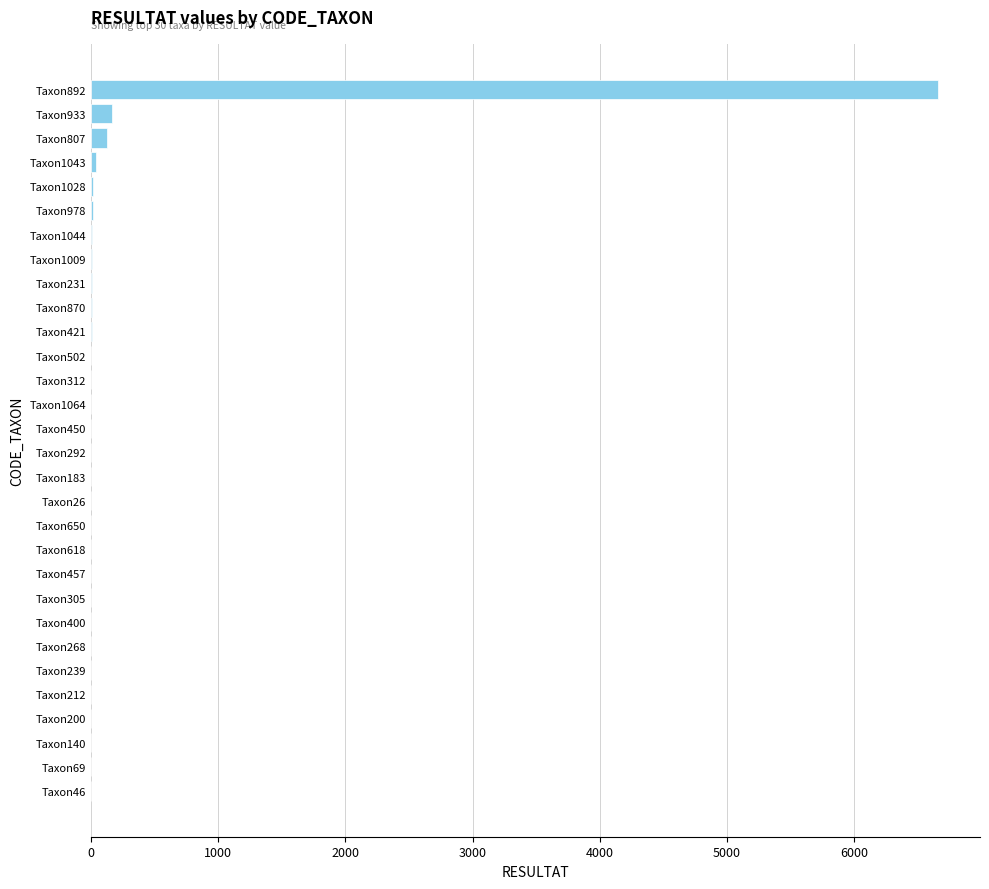

What is the sum of all values?

7074